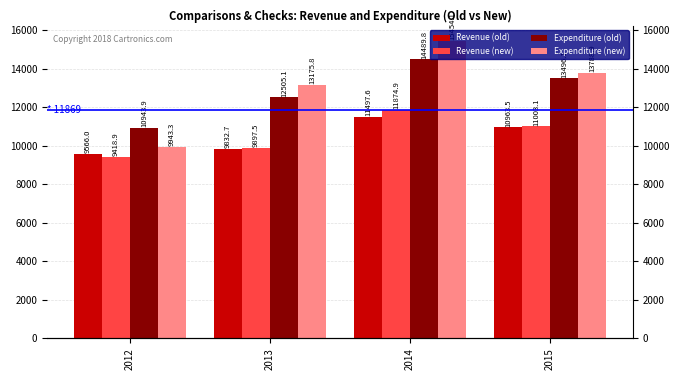

Reading left to right, list all the values displayed in this chart.

Revenue (old): 9566.0	9832.7	11497.6	10963.5
Revenue (new): 9418.9	9897.5	11874.9	11003.1
Expenditure (old): 10943.9	12505.1	14489.8	13496.1
Expenditure (new): 9943.3	13175.8	15454.1	13788.9